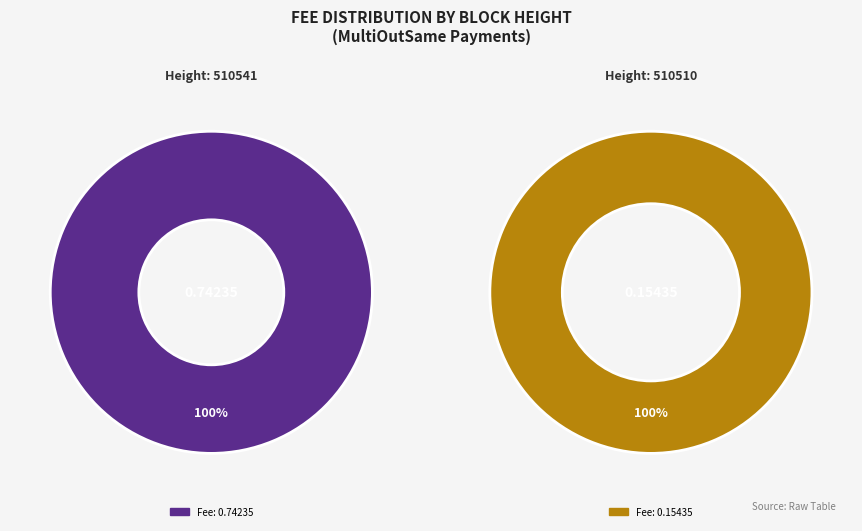

How many segments does this pie chart have?

2